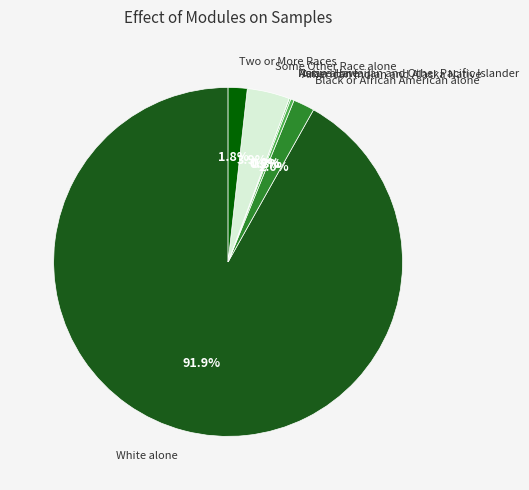

Do American Indian and Alaska Native and Native Hawaiian and Other Pacific Islander together represent more than half of the pie?

No